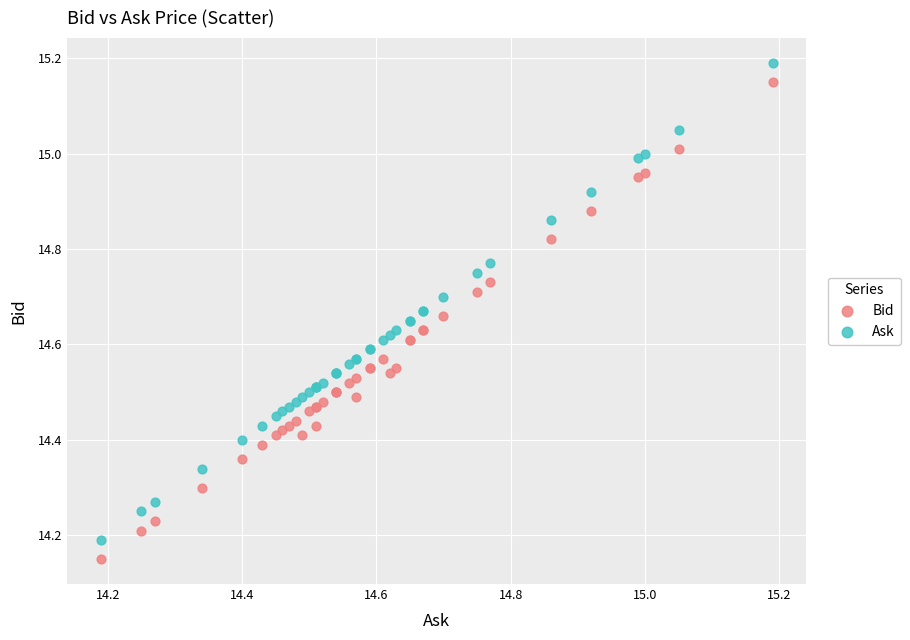

What is the X range (max minus min) for the scatter plot?

1.0